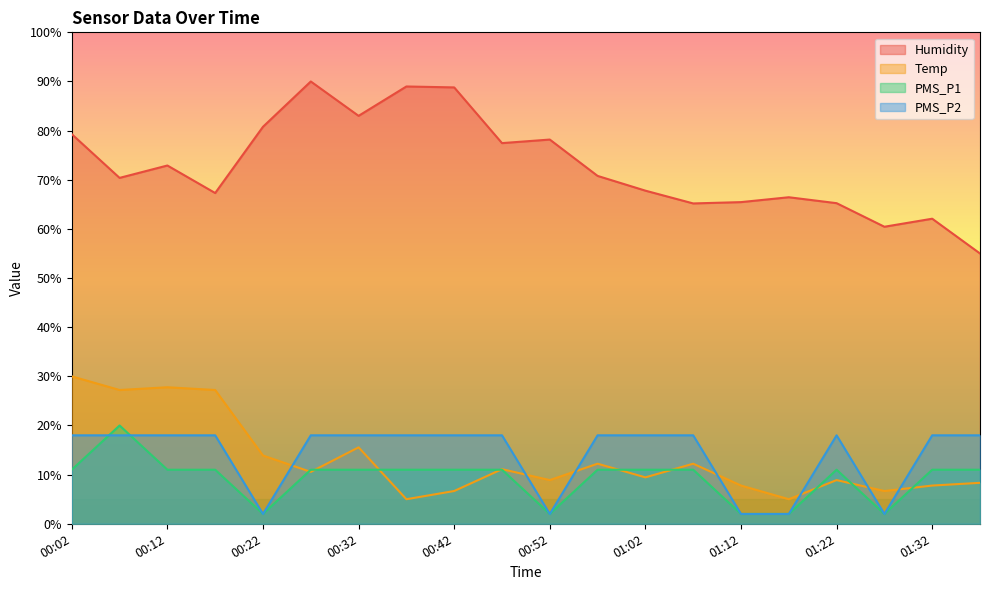

What are all the series names shown in the legend?

Humidity, Temp, PMS_P1, PMS_P2